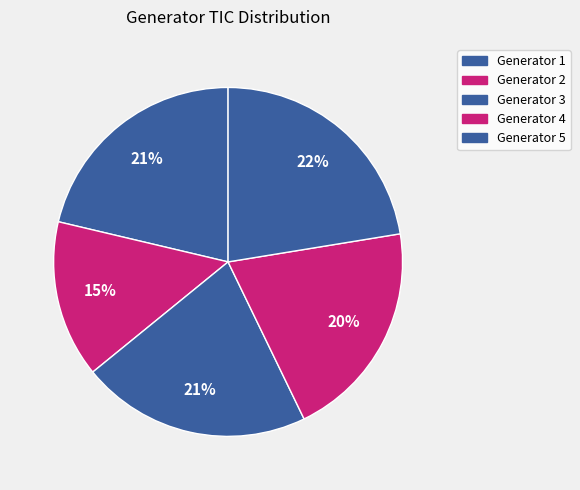

Count the number of slices in the pie.

5